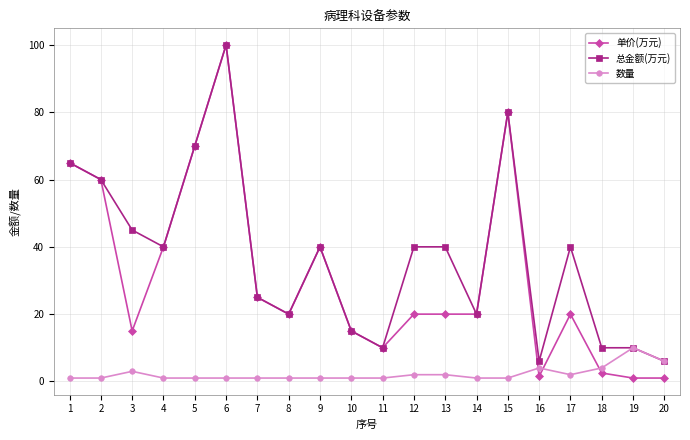

Does the chart have visible grid lines?

Yes